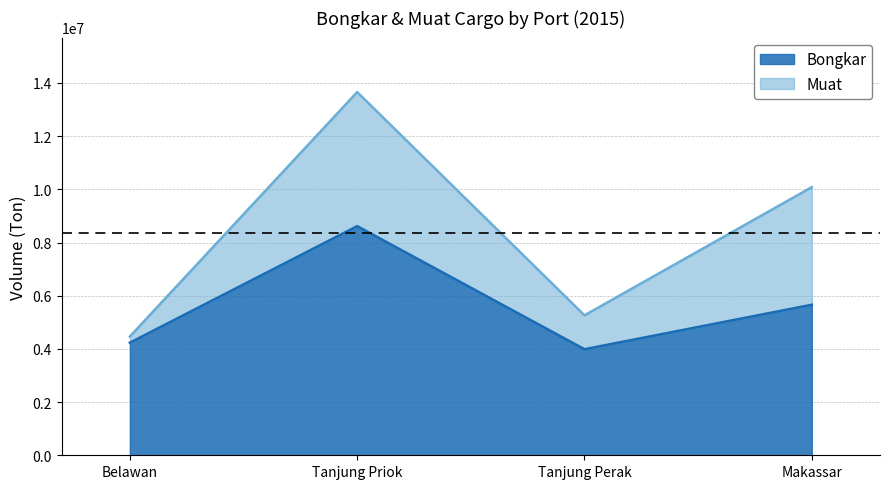

Reading left to right, transcribe the values for Bongkar.

Belawan=4233759	Tanjung Priok=8616989	Tanjung Perak=3988387	Makassar=5661664